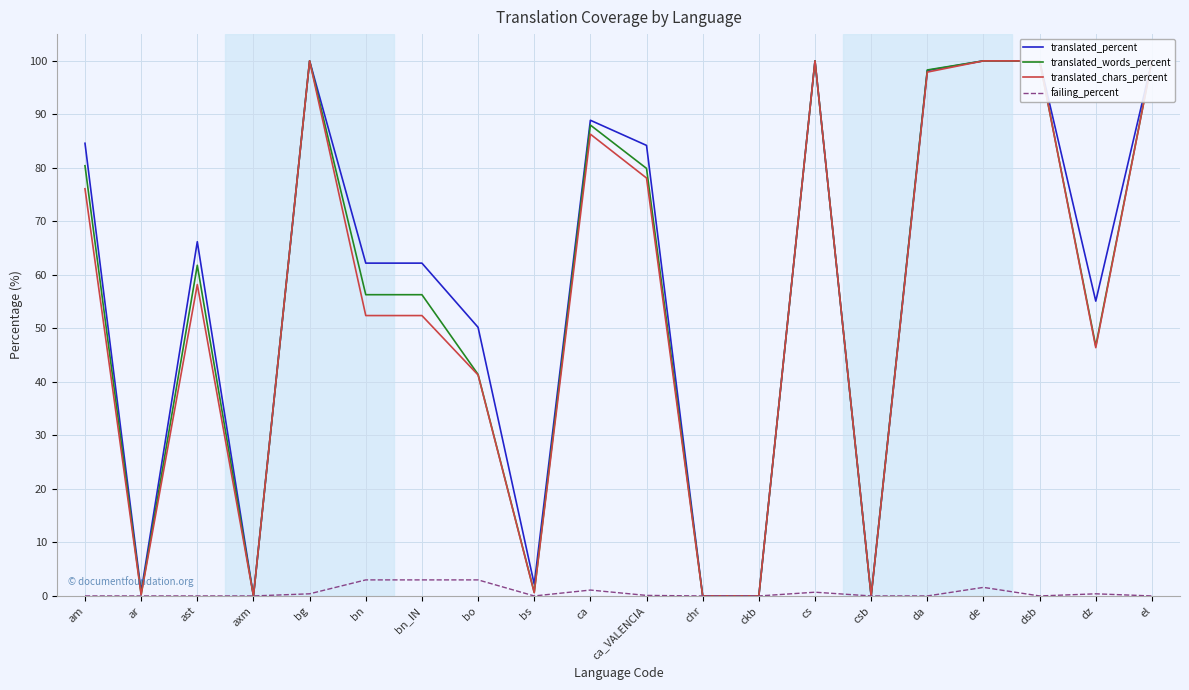

What is the label of the 17th point from the left?

de